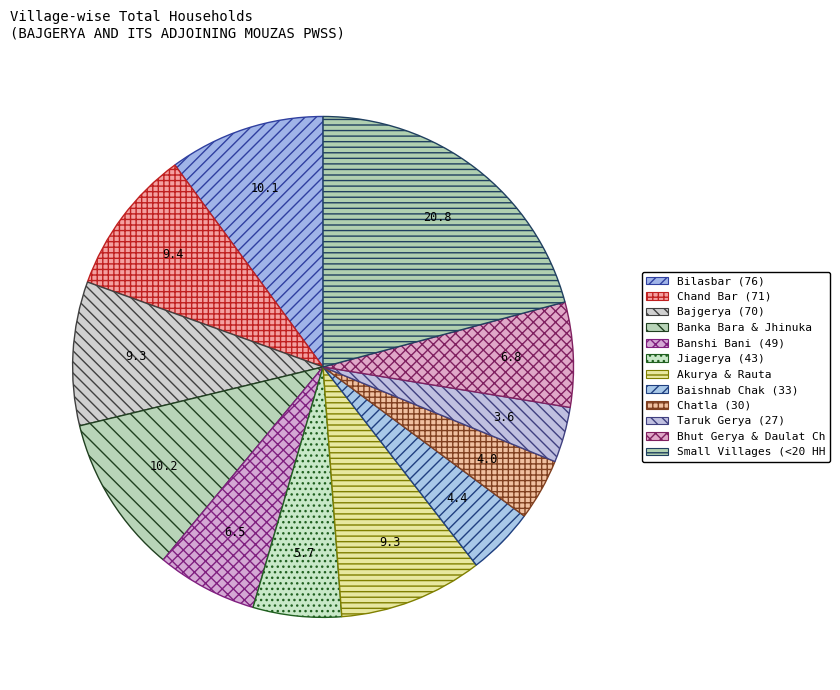

Is there any slice that represents more than half of the pie?

No